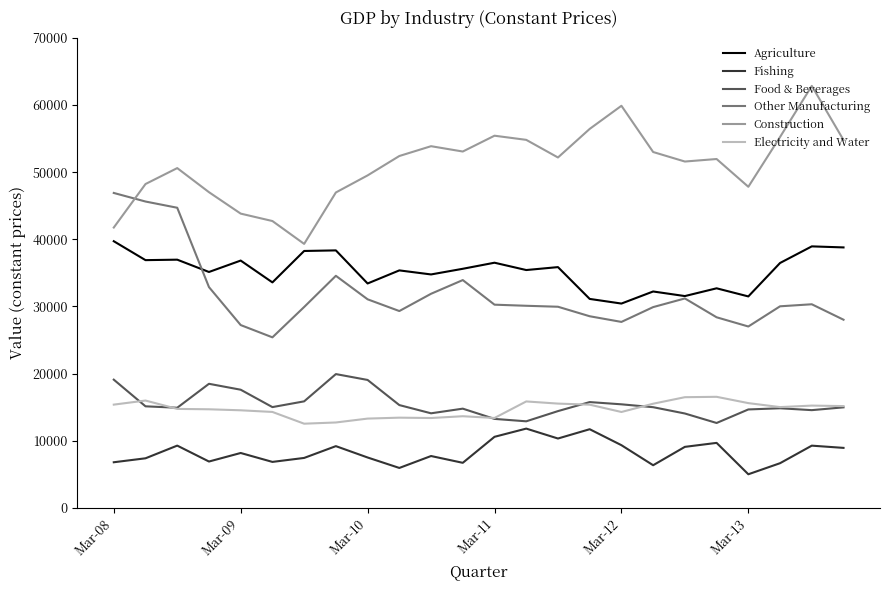

What is the greatest value displayed?

62851.0